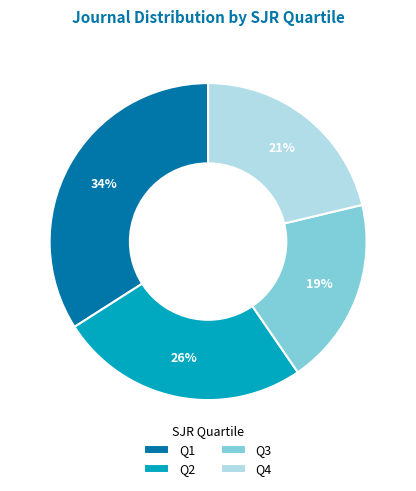

Approximately how many times larger is the value at Q3 compared to Q1?

0.6